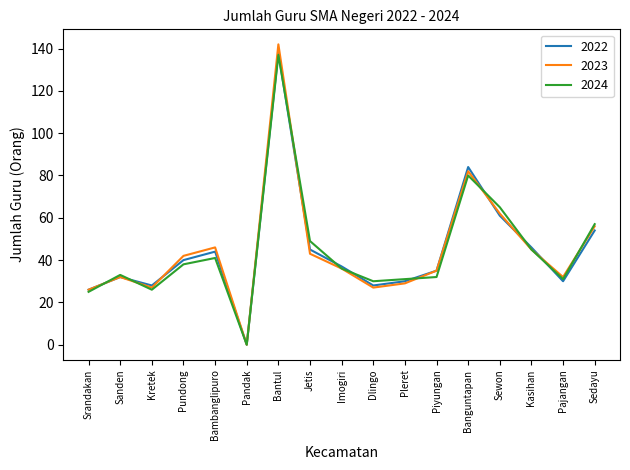

Count the number of data series in this chart.

3